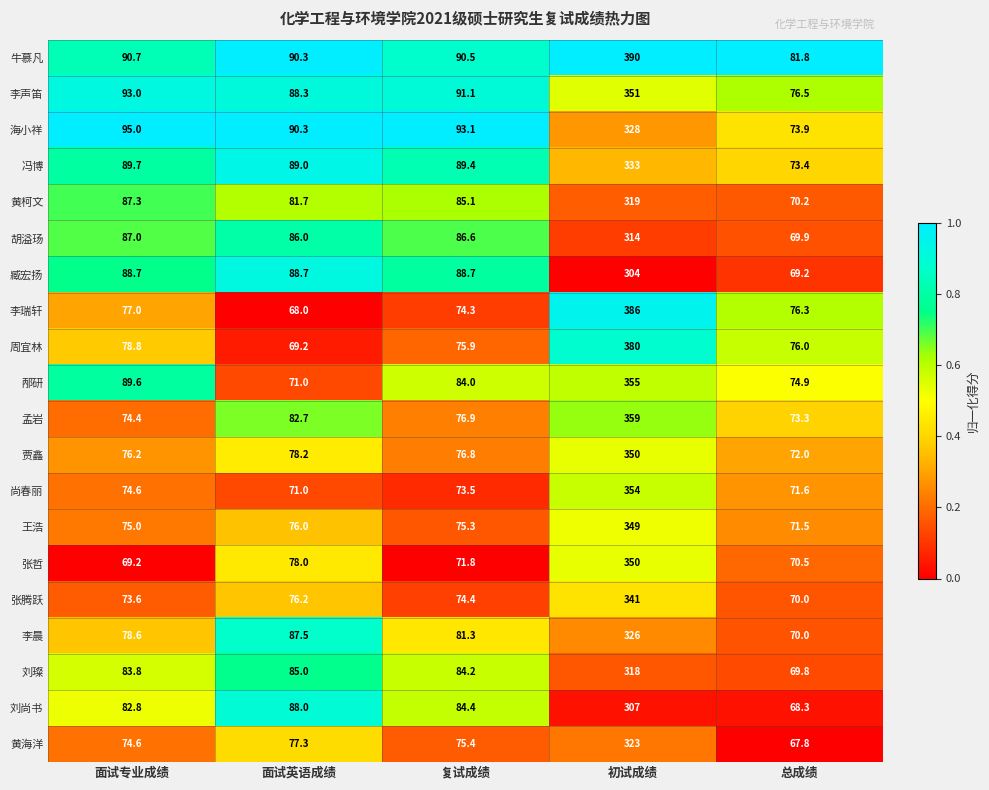

Rank the categories by 邴研 value from lowest to highest.

面试英语成绩, 总成绩, 复试成绩, 面试专业成绩, 初试成绩